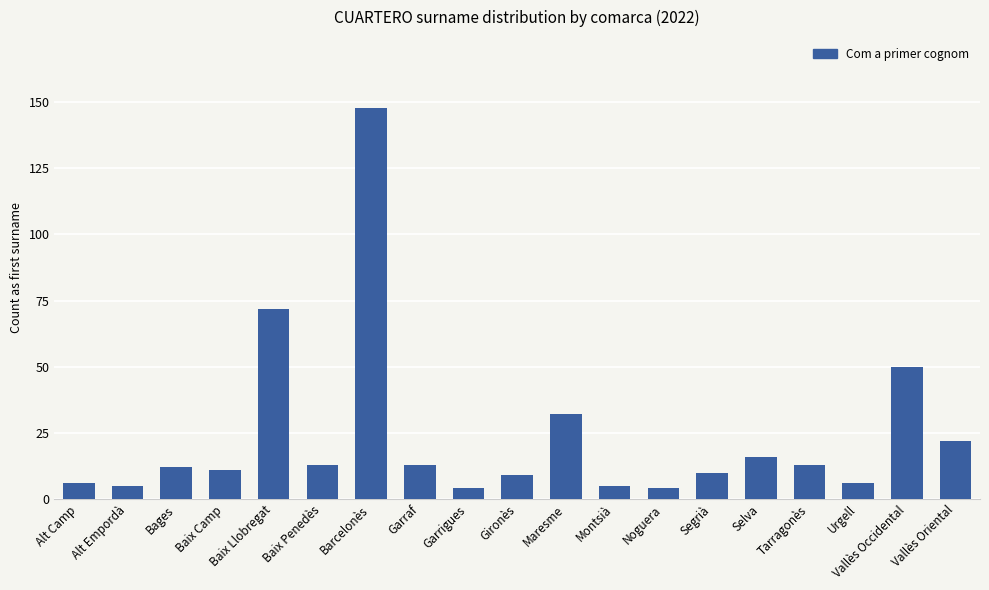

What is the difference between the second highest and minimum values?

68